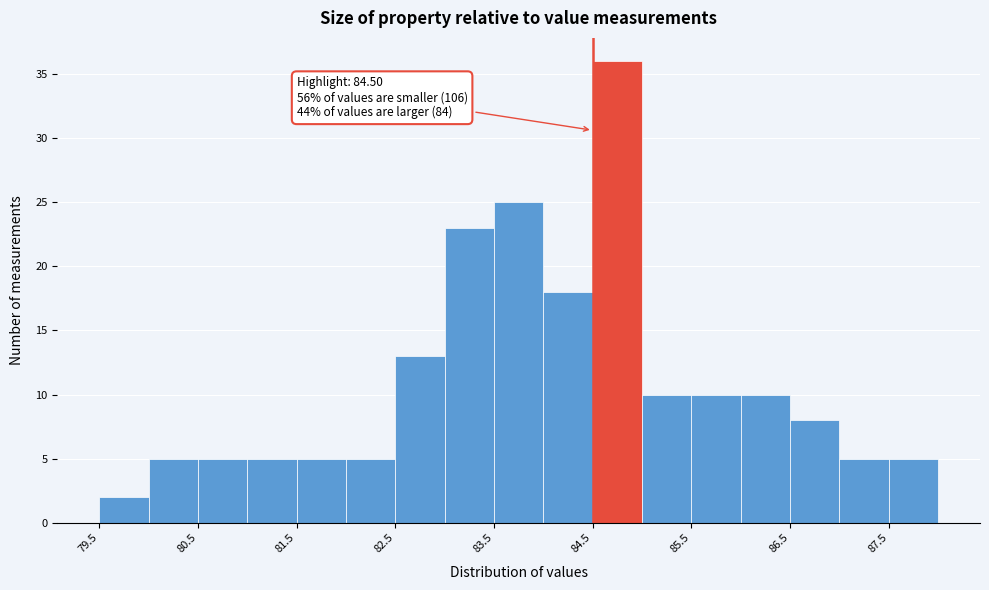

Over which range of the x-axis is the bar tallest?

84.5 to 85.0